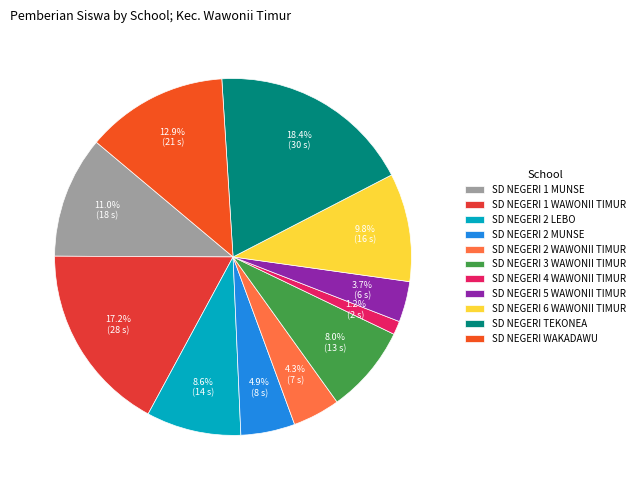

What is the change in value from SD NEGERI 4 WAWONII TIMUR to SD NEGERI 6 WAWONII TIMUR?

+14